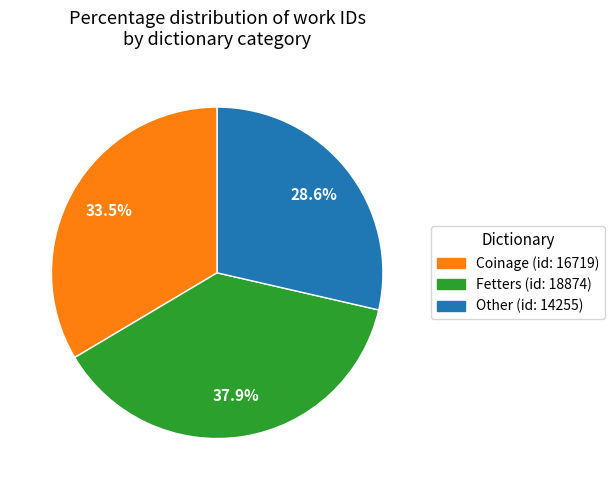

Approximately how many times larger is the value at Coinage (id: 16719) compared to Other (id: 14255)?

1.2